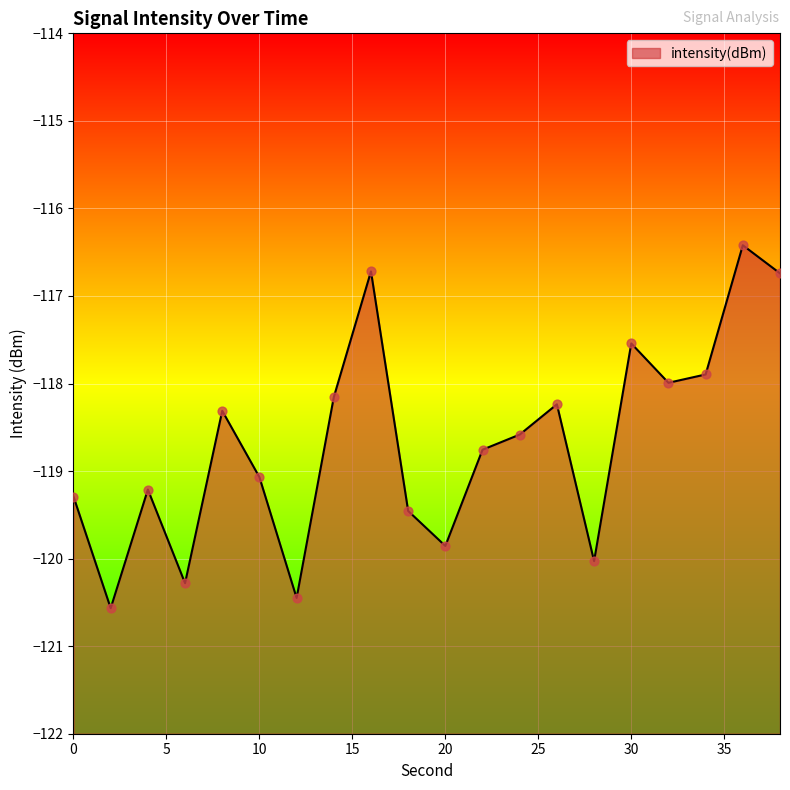

What is the change in value from 12 to 38?

+3.7